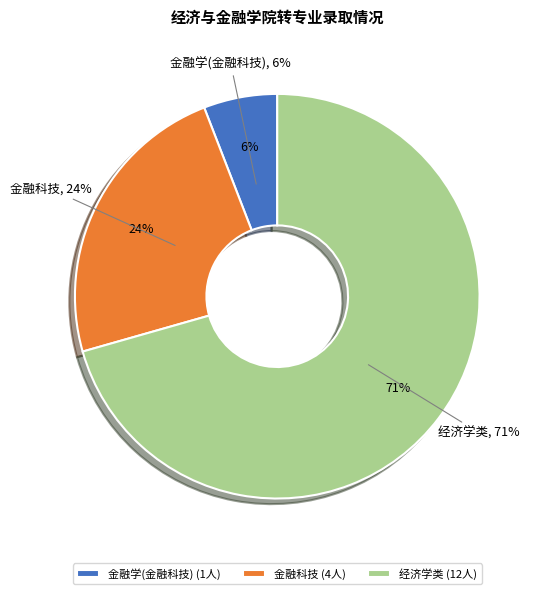

What percentage is the 金融科技 slice, to the nearest percent?

24%